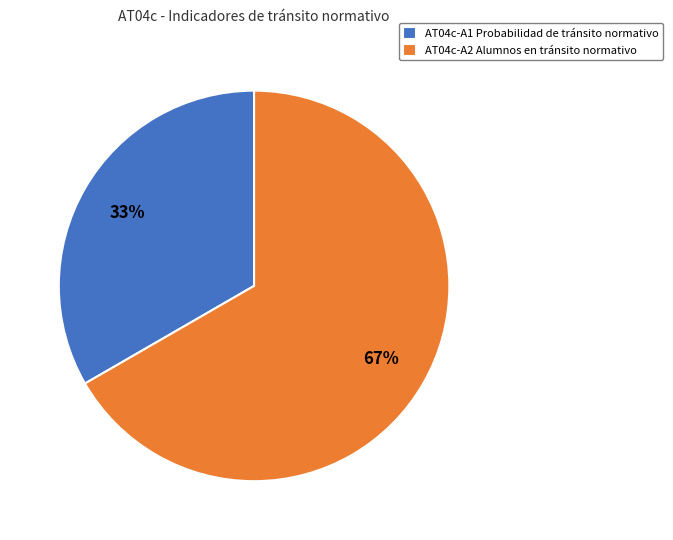

Combined, do AT04c-A2 Alumnos en tránsito normativo and AT04c-A1 Probabilidad de tránsito normativo account for over 50%?

Yes